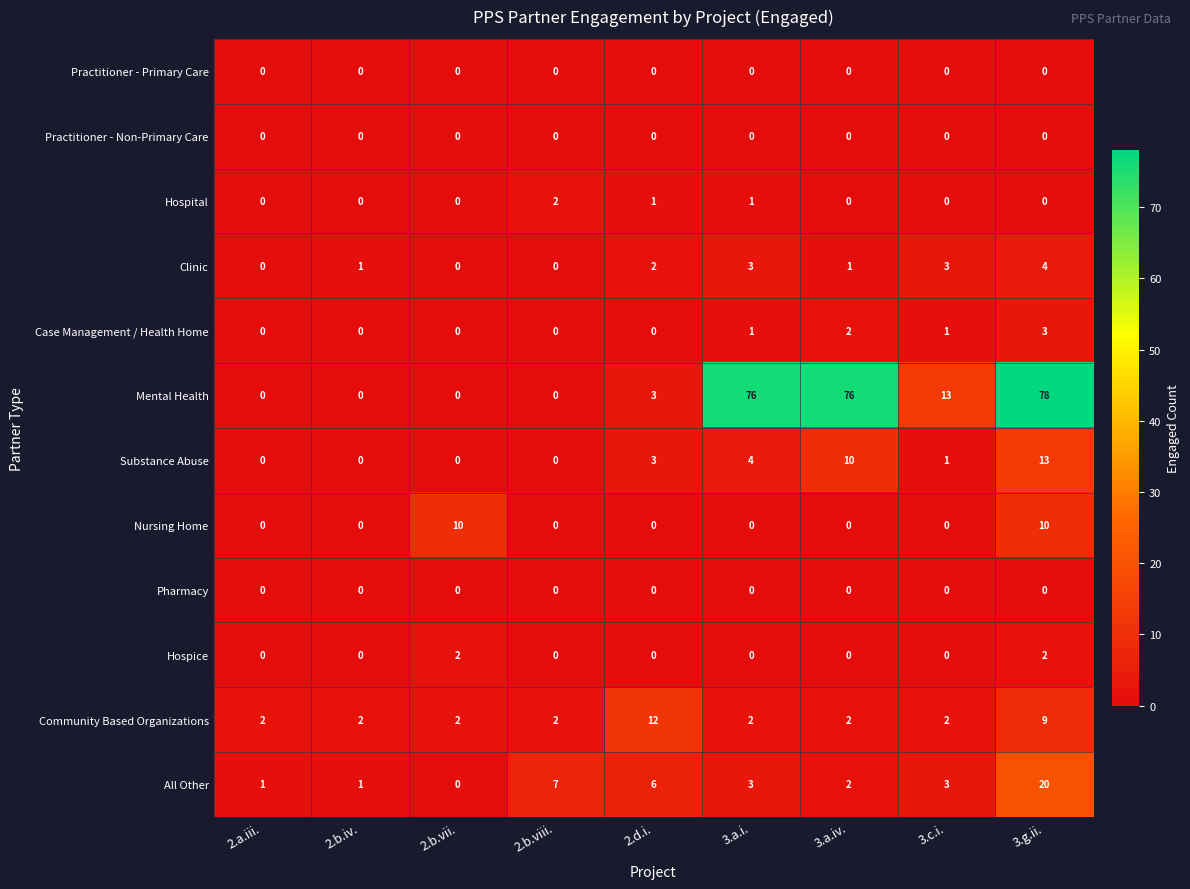

What is the difference between the maximum and minimum values in the All Other series?

20